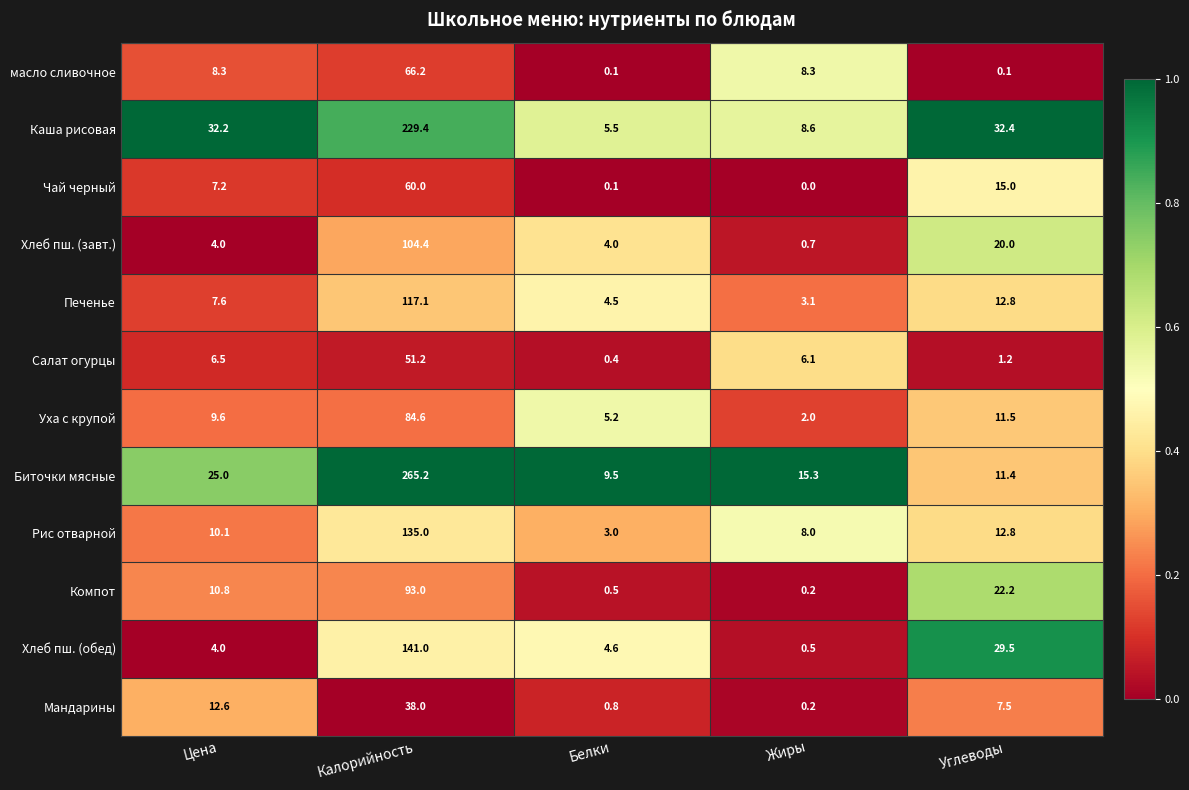

Rank the series by their maximum value, from lowest to highest.

Мандарины, Салат огурцы, Чай черный, масло сливочное, Уха с крупой, Компот, Хлеб пш. (завт.), Печенье, Рис отварной, Хлеб пш. (обед), Каша рисовая, Биточки мясные